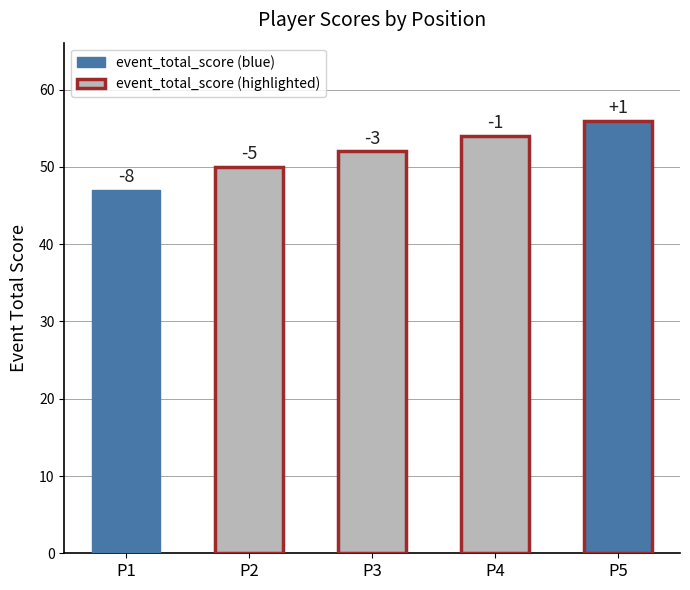

What is the sum of the values at P1 and P4?

101